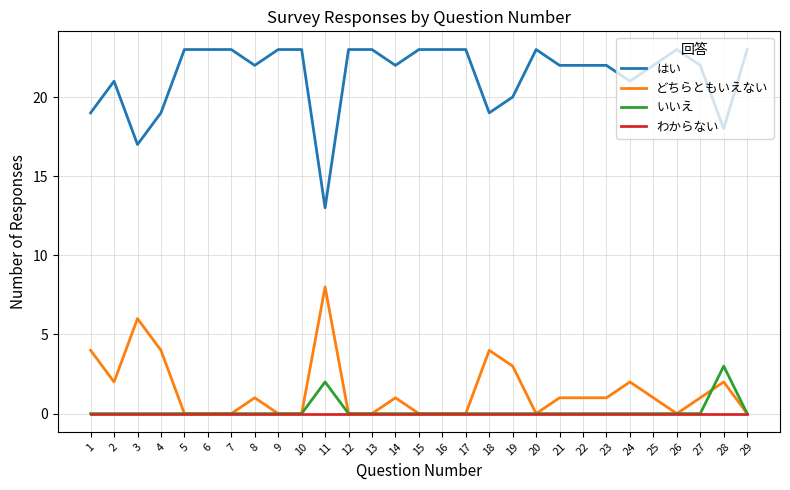

Which series has the largest total across all categories?

はい